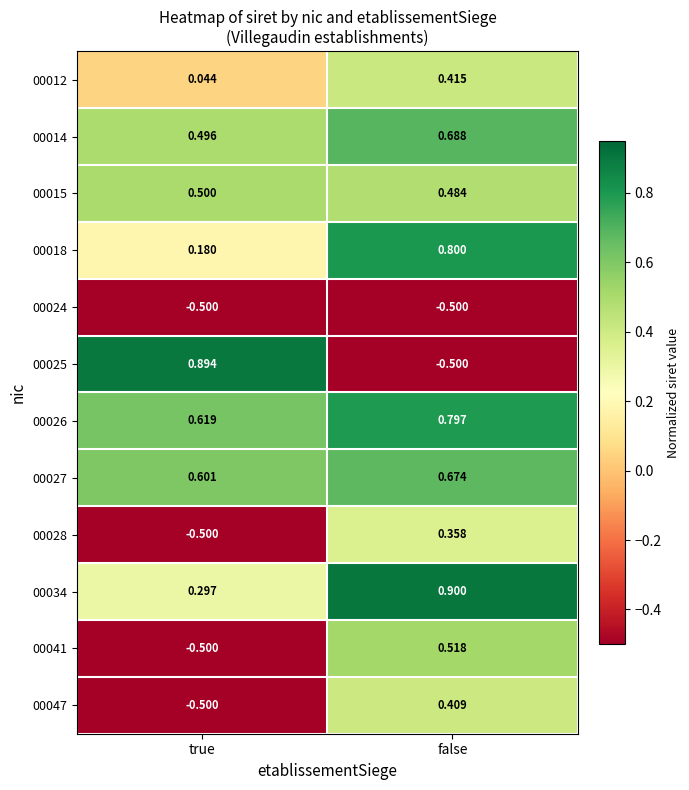

Rank the categories by 00018 value from highest to lowest.

false, true